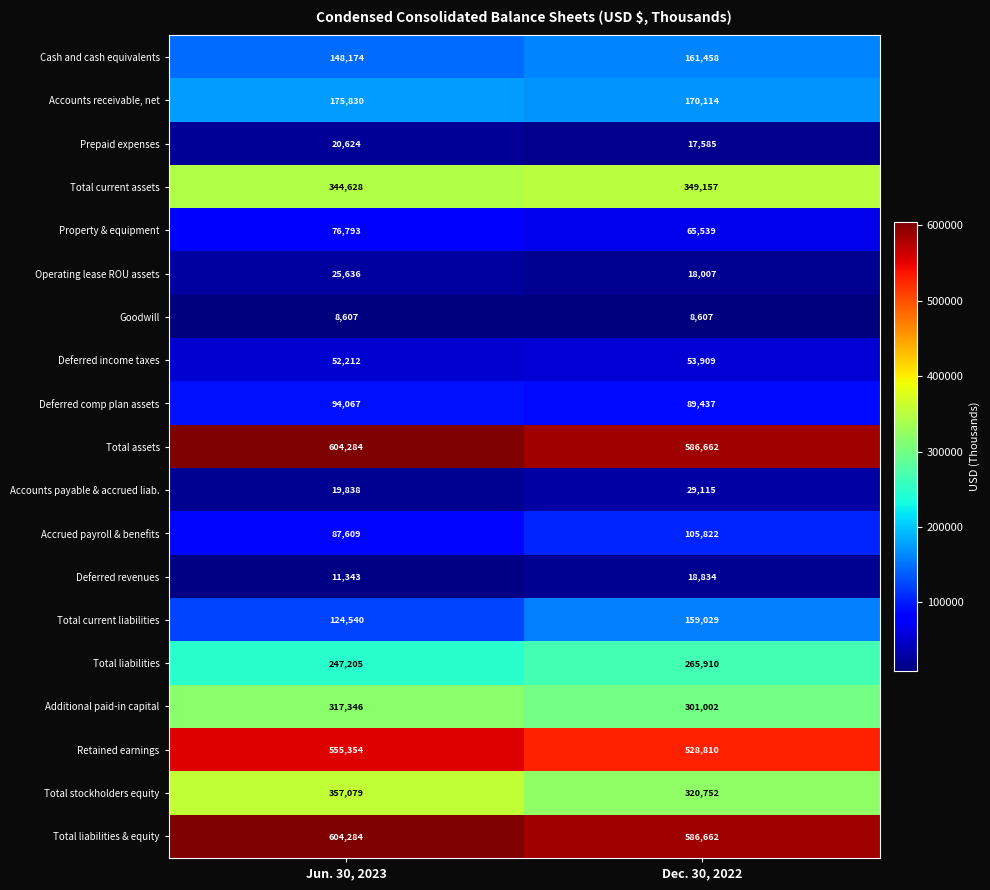

The Deferred comp plan assets series shows 153261 at Jun. 30, 2023. True or false?

False